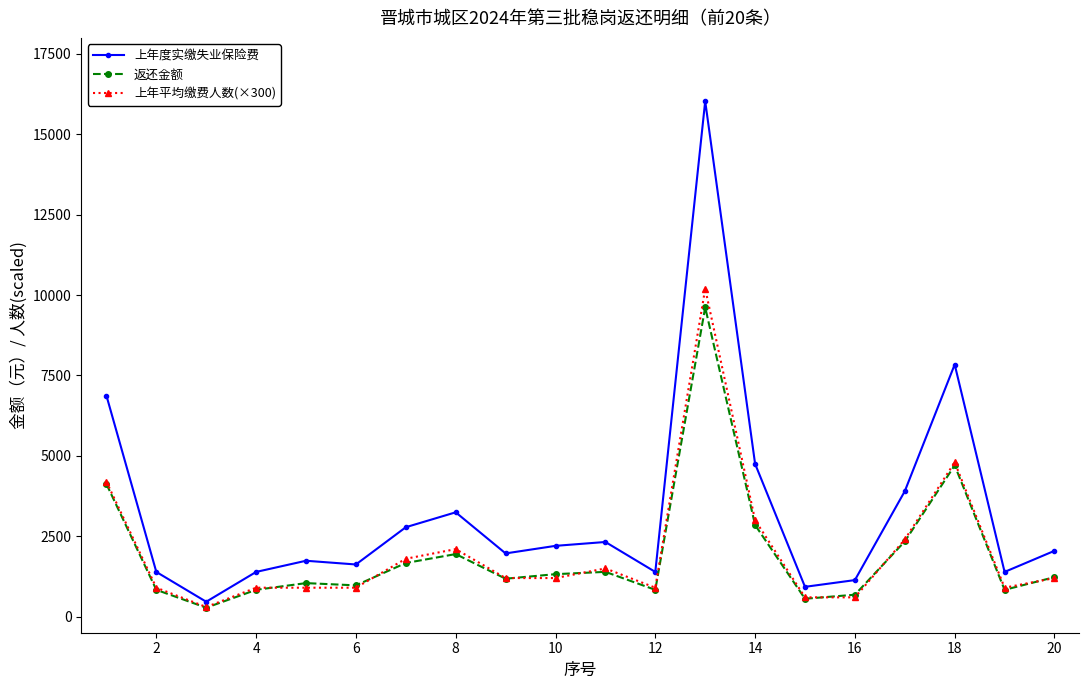

What is the sum of all 上年度实缴失业保险费 values?

65418.0